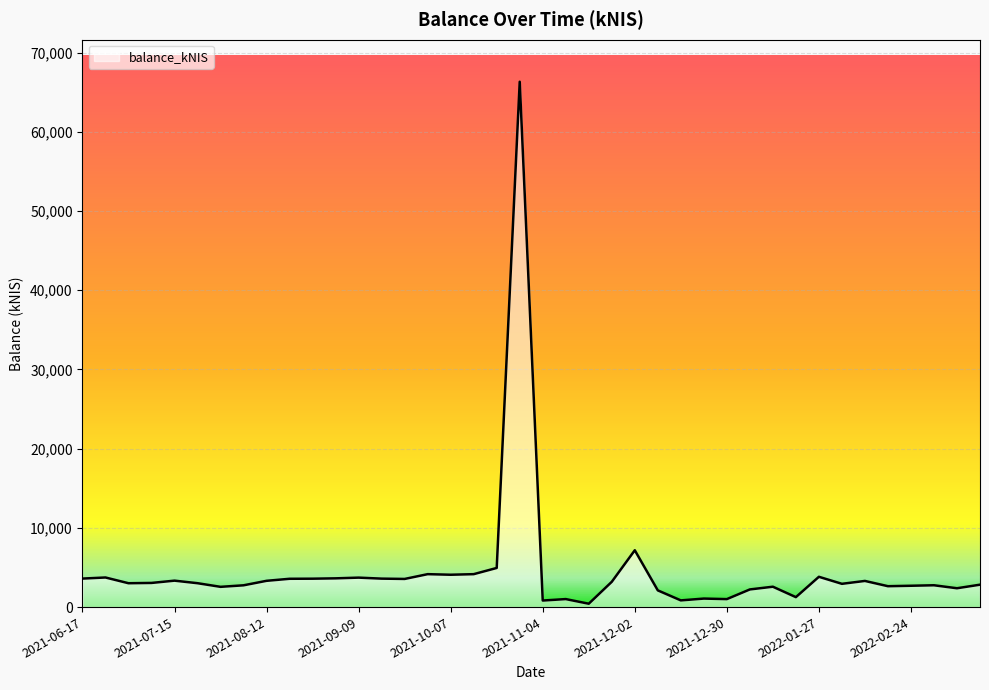

What is the maximum value shown in the chart?

66324.9